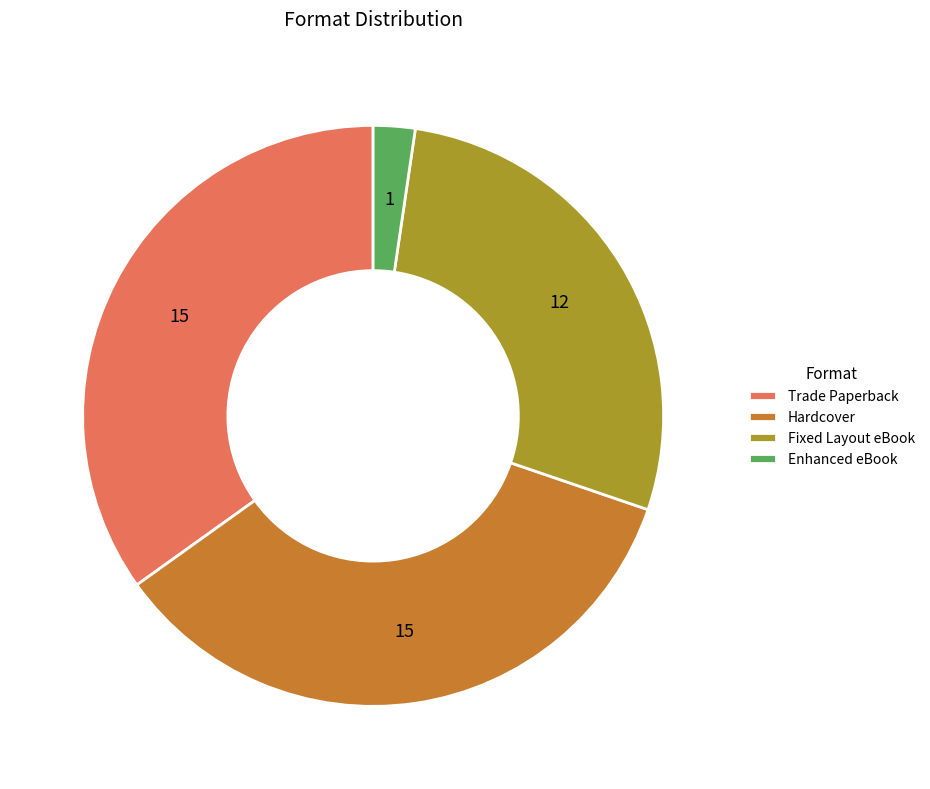

How many slices are in this pie chart?

4